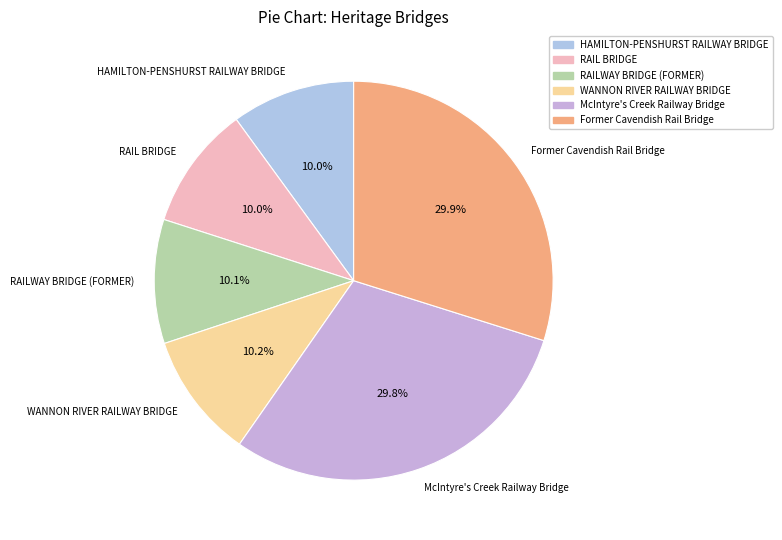

Count the number of slices in the pie.

6